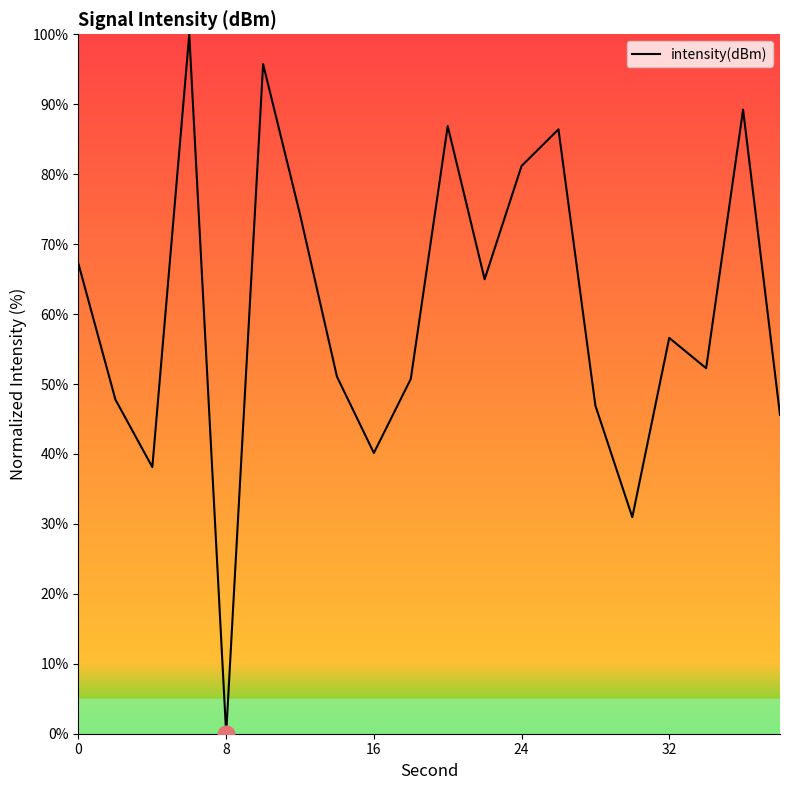

What is the difference between the maximum and minimum values?

100.0